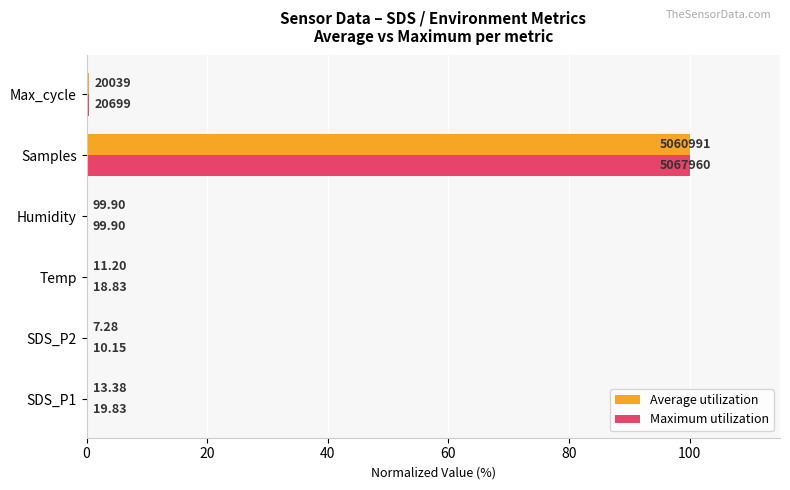

What are all the series names shown in the legend?

Average utilization, Maximum utilization